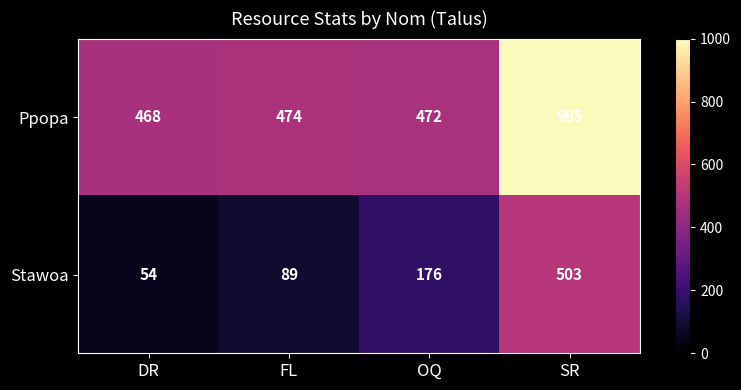

At how many categories does at least one series exceed 414?

4